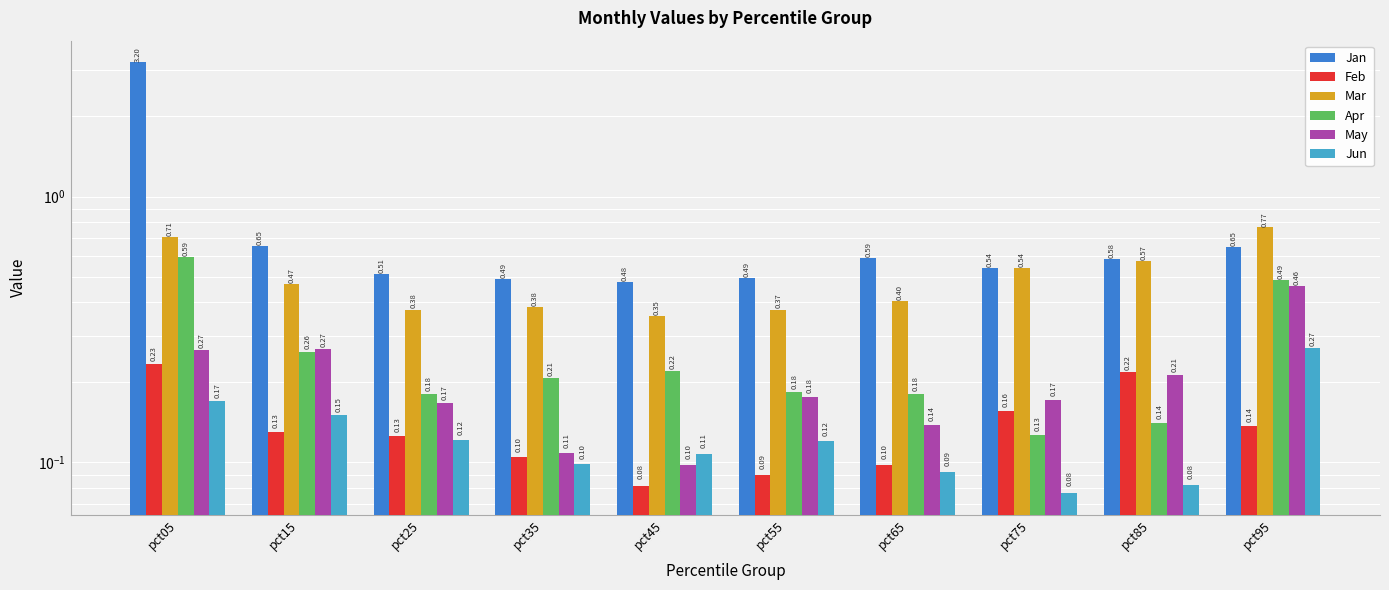

The value of Jan at pct95 is 0.2. True or false?

False